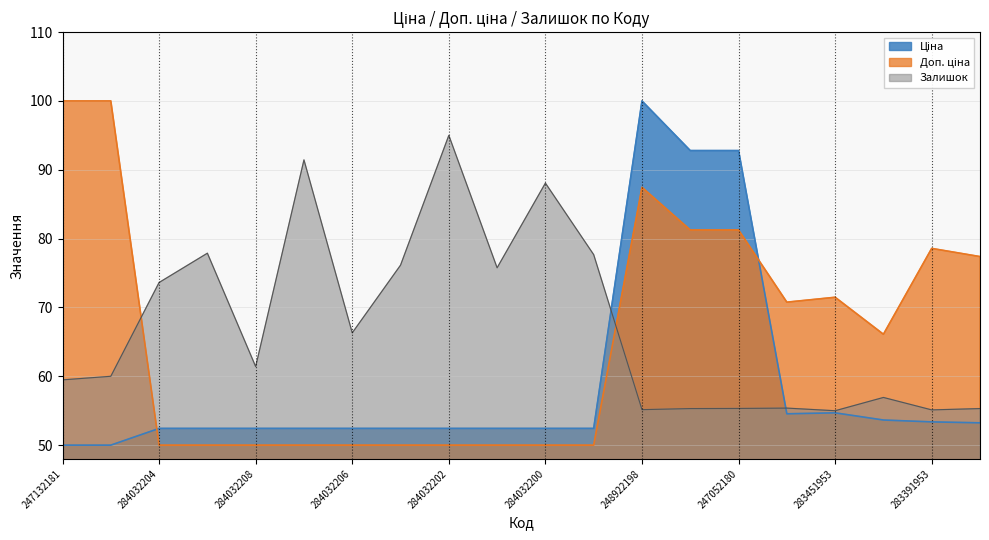

True or false: Ціна has more than 2 points higher than both neighbors.

False